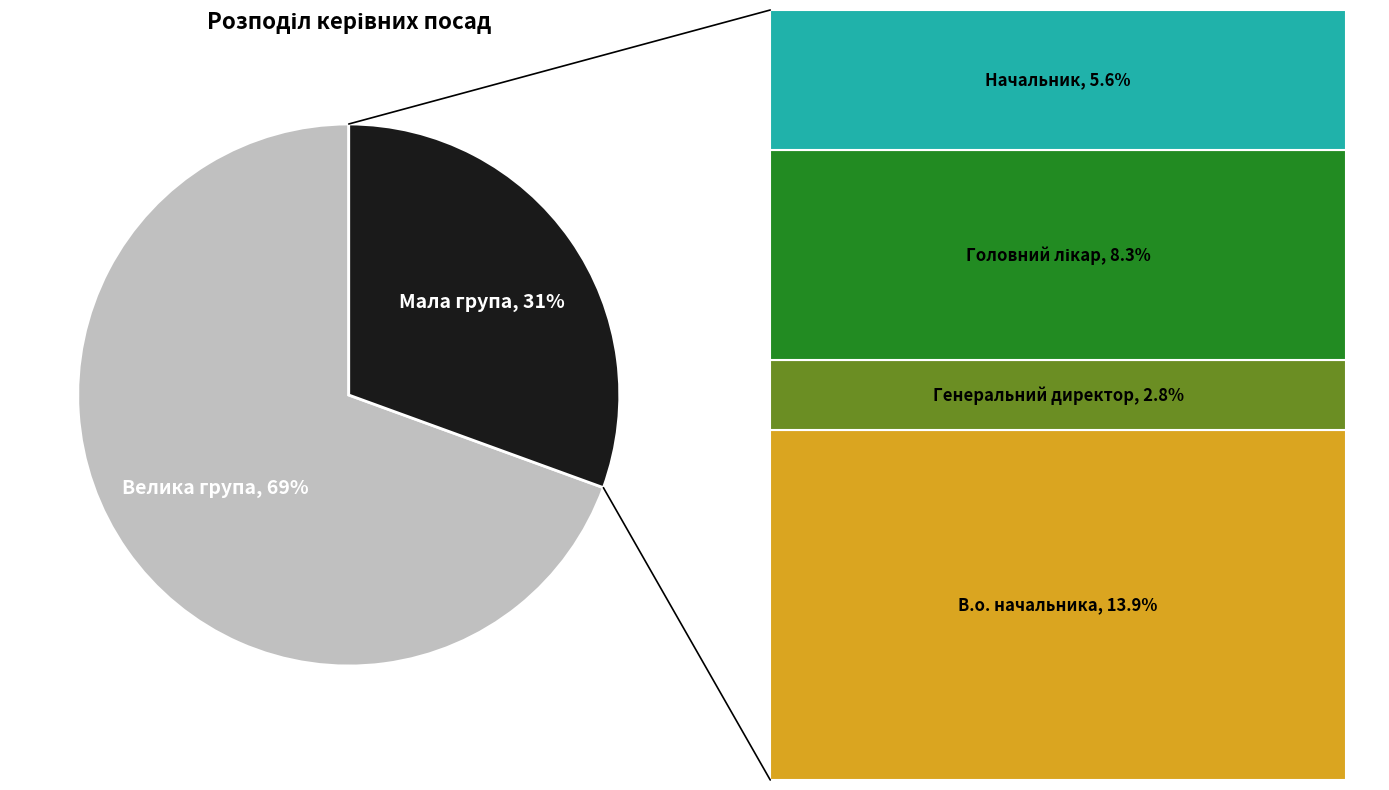

The Велика група slice represents 69% of the pie. True or false?

True